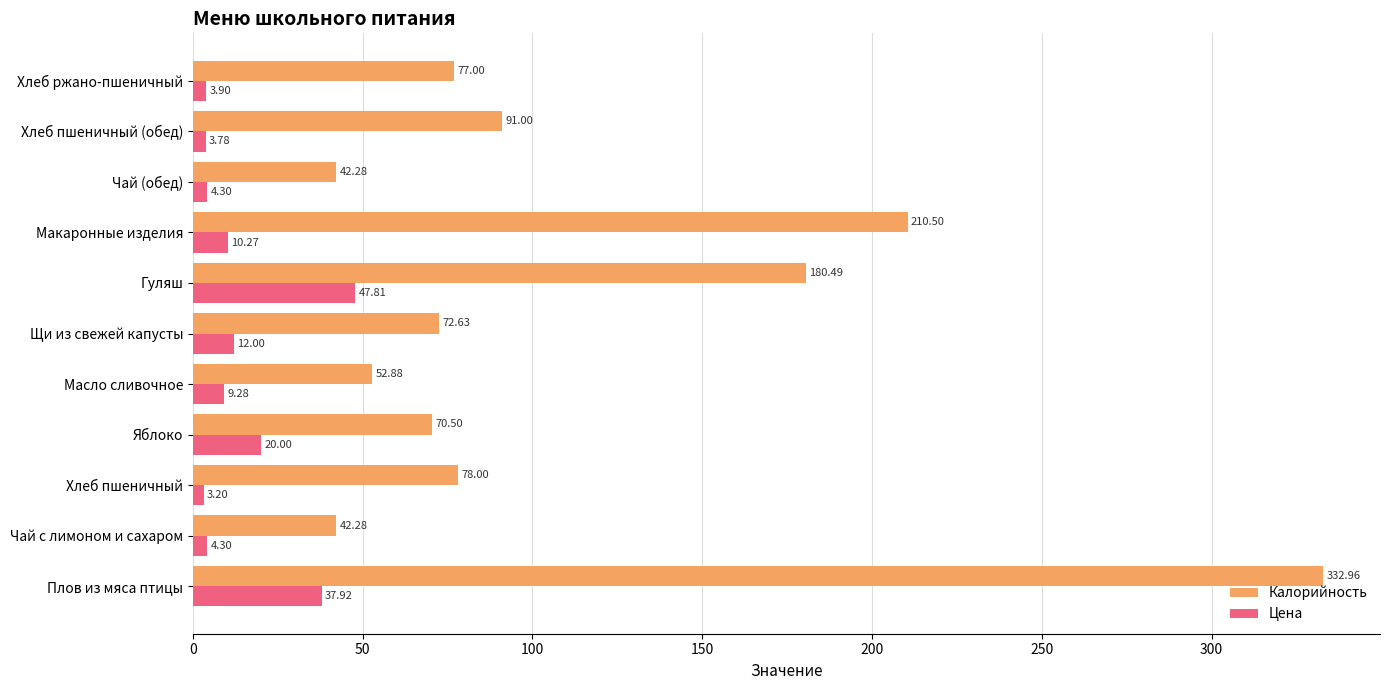

What is the average value of the Цена series?

14.3